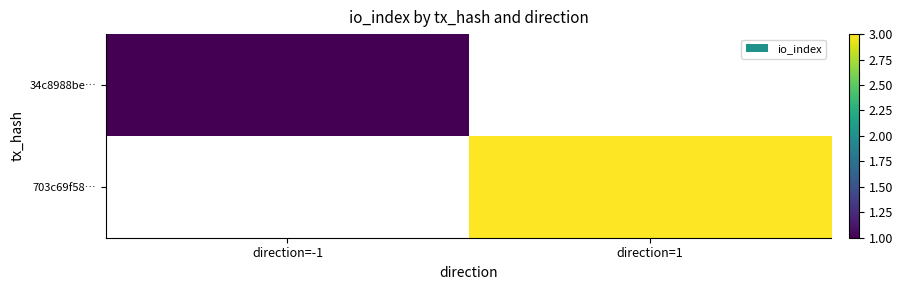

List the labels in order of 34c8988be… value, largest first.

direction=-1, direction=1